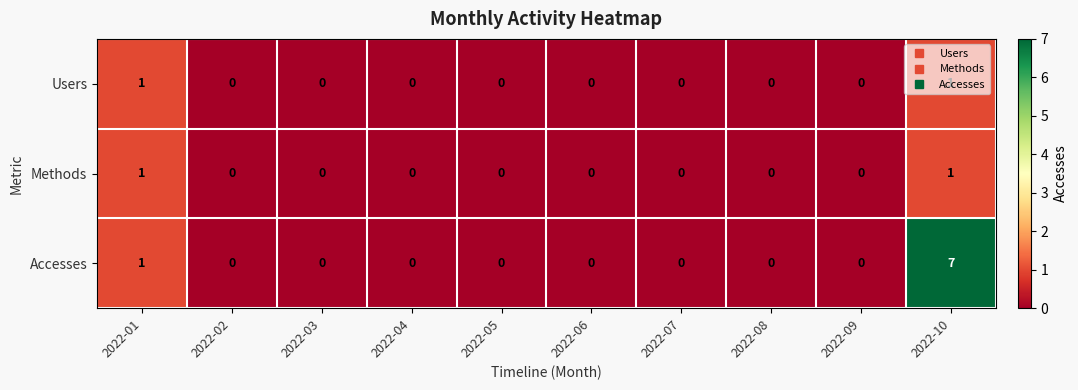

What is the difference between the maximum and second lowest values in the Accesses series?

7